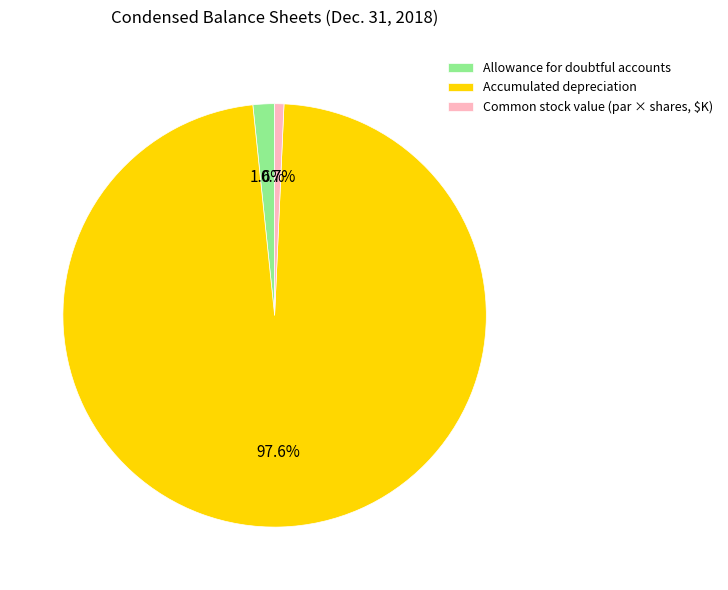

Rank the categories by value from highest to lowest.

Accumulated depreciation, Allowance for doubtful accounts, Common stock value (par × shares, $K)